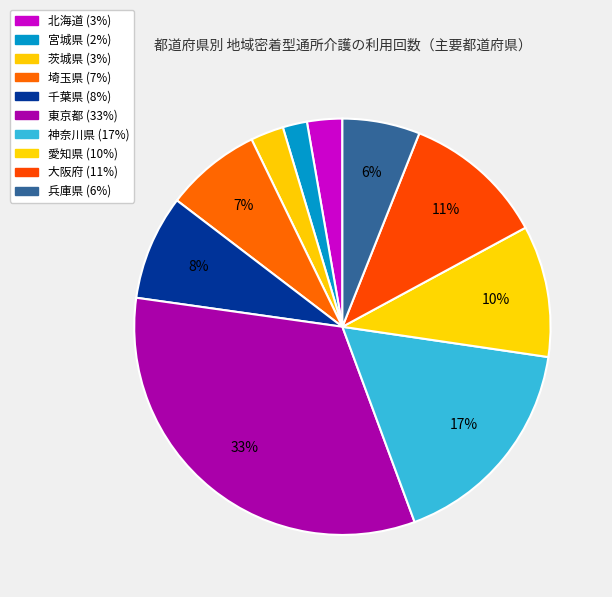

Which category has the biggest portion of the pie?

東京都